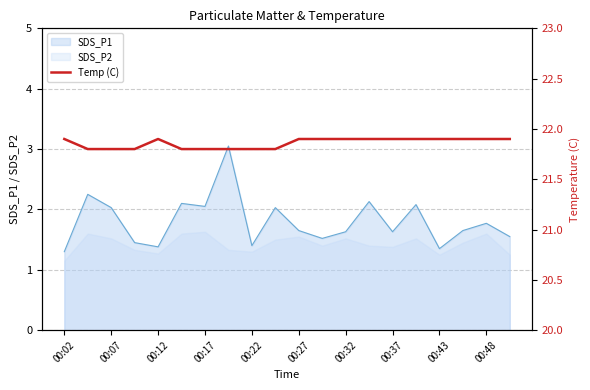

Is it true that SDS_P1 equals 0.5 at 00:43?

False